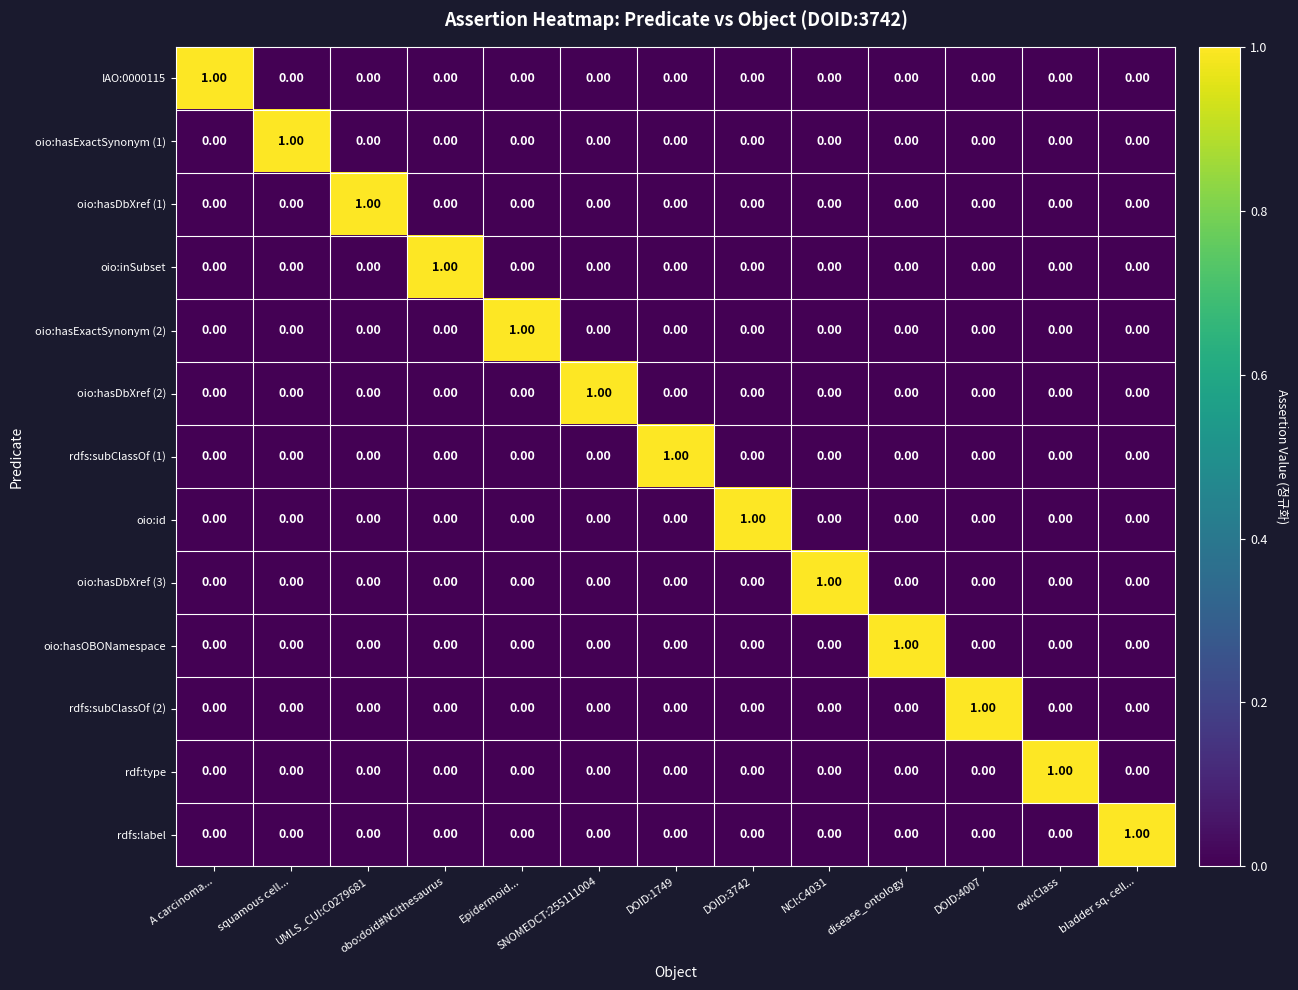

Is the value of rdf:type at owl:Class greater than the value of oio:hasDbXref (2) at squamous cell...?

Yes